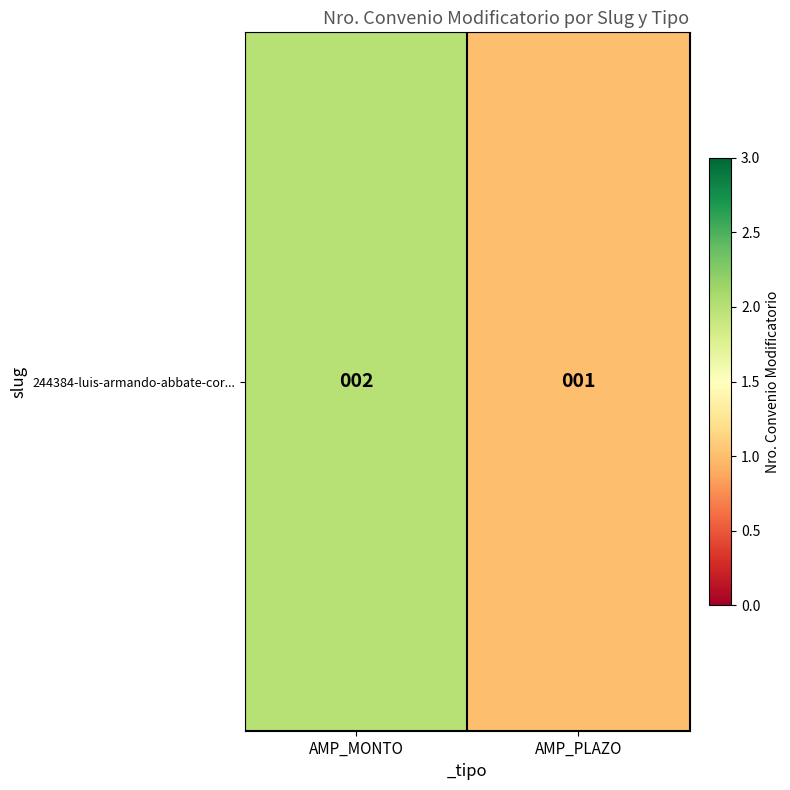

The value at AMP_PLAZO is 2. True or false?

False